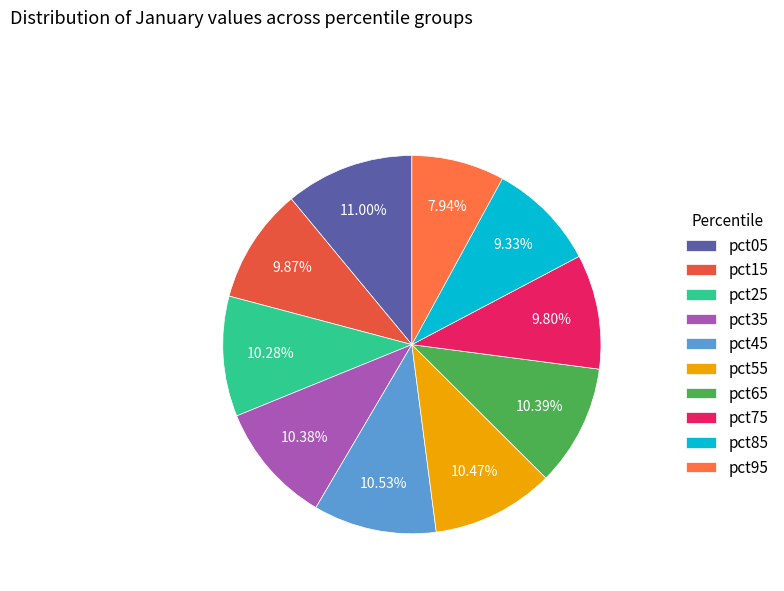

Does pct05 account for over 50% of the chart?

No